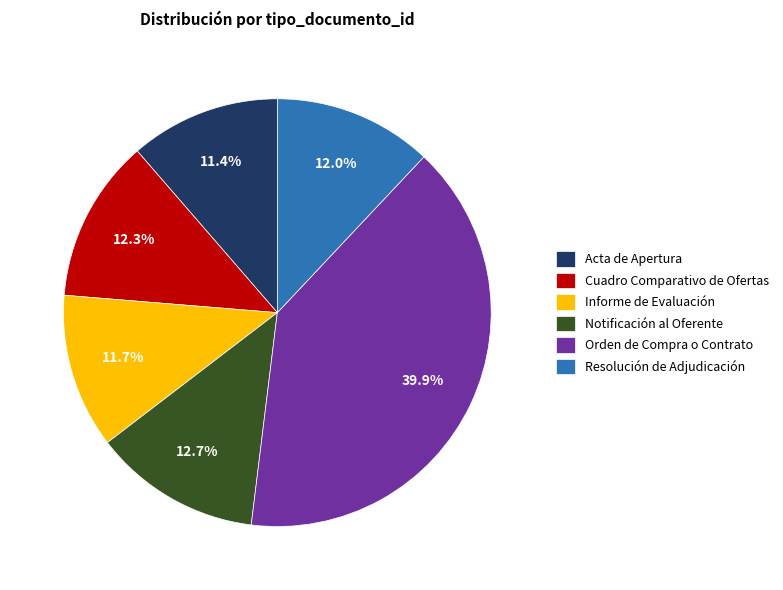

What portion of the pie excludes Orden de Compra o Contrato?

60.1%